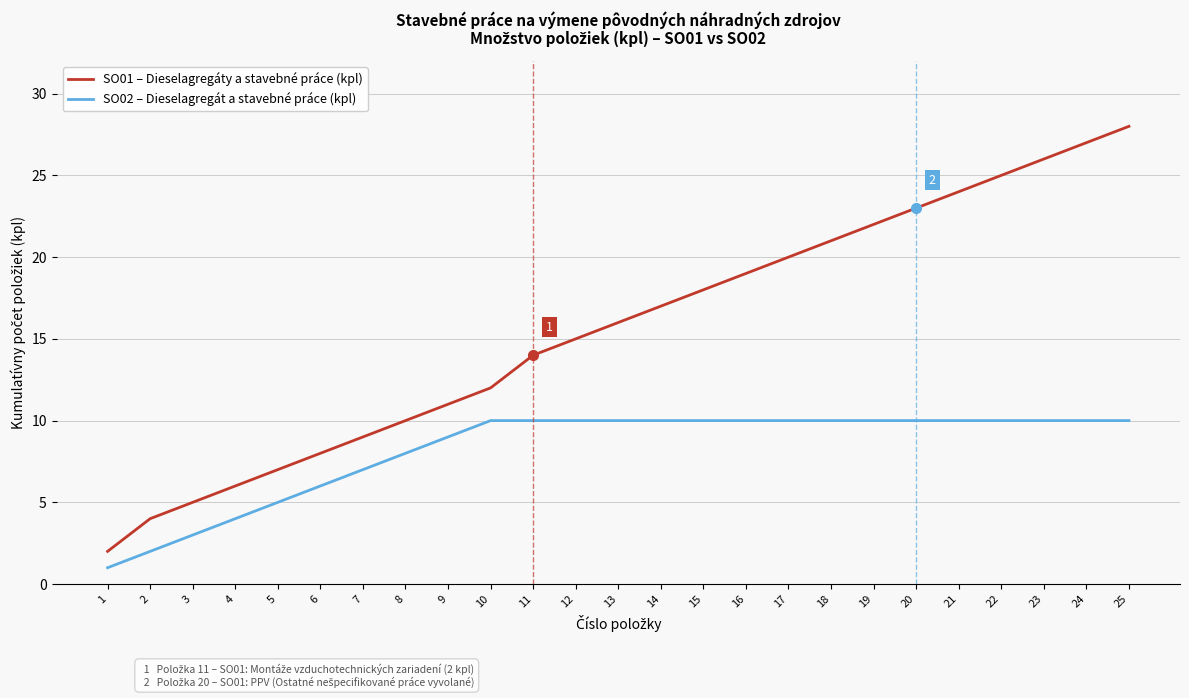

Reading left to right, transcribe all the data shown in this chart.

SO01 – Dieselagregáty a stavebné práce (kpl): 2	4	5	6	7	8	9	10	11	12	14	15	16	17	18	19	20	21	22	23	24	25	26	27	28
SO02 – Dieselagregát a stavebné práce (kpl): 1	2	3	4	5	6	7	8	9	10	10	10	10	10	10	10	10	10	10	10	10	10	10	10	10